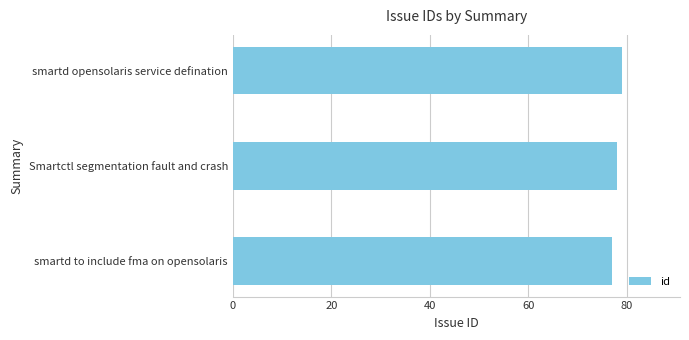

Is it true that the value at Smartctl segmentation fault and crash is 54?

False